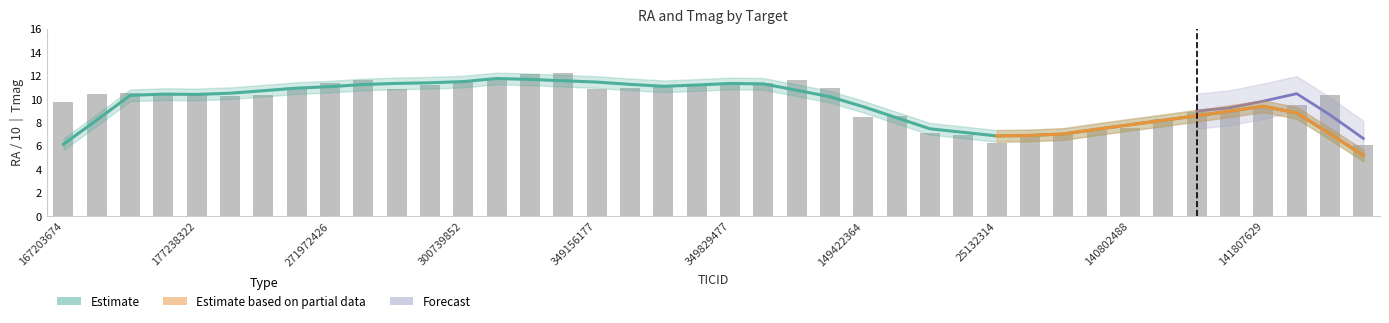

What is the change in value from 167203674 to 177306969?

+0.6